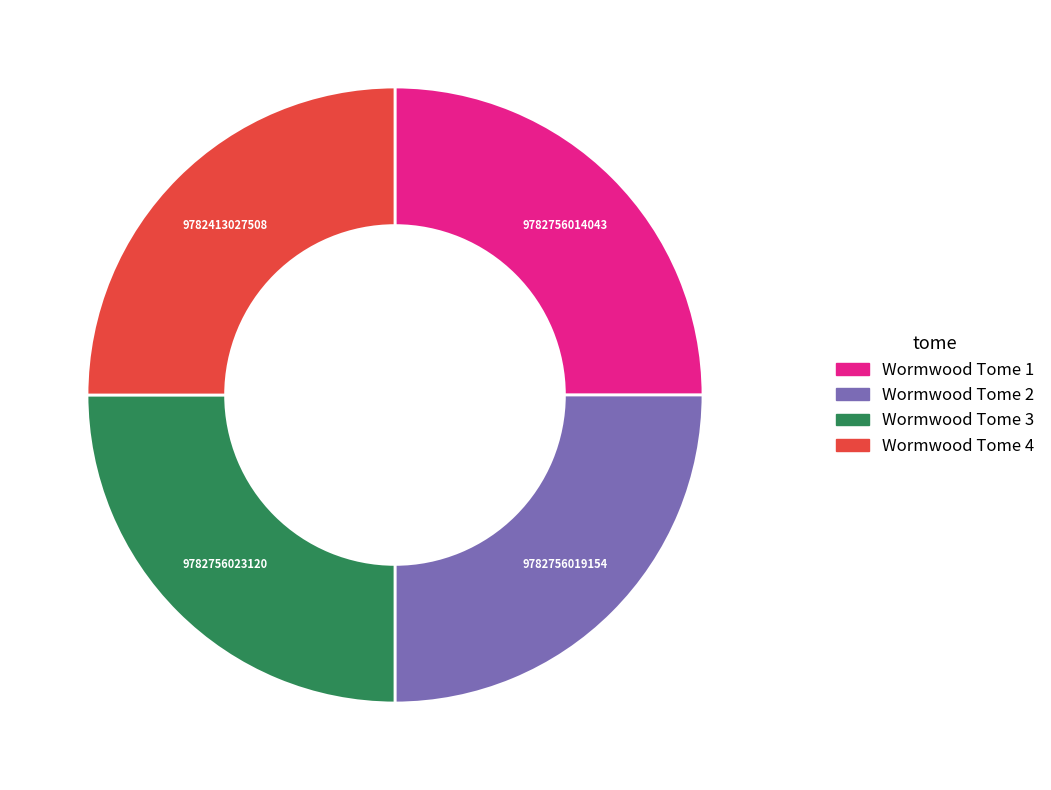

Approximately how many times larger is the value at Wormwood Tome 3 compared to Wormwood Tome 4?

1.0